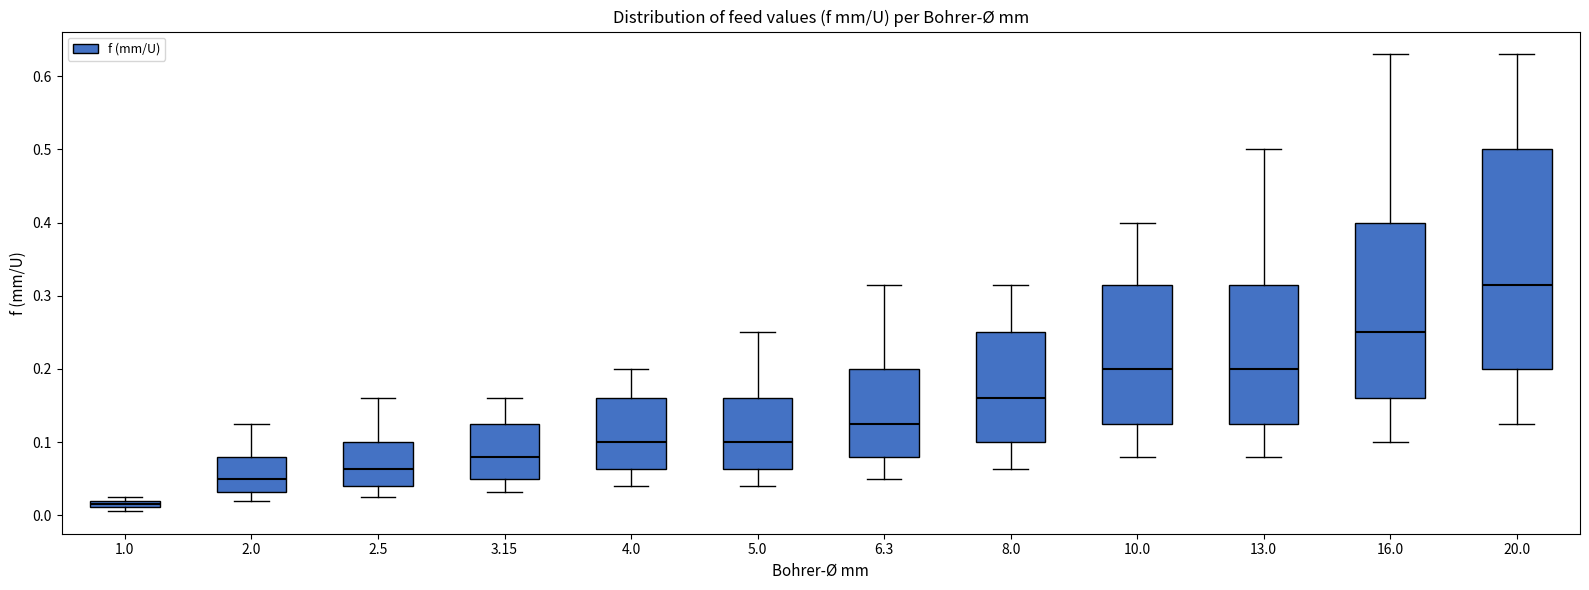

Which box has the highest median line?

20.0